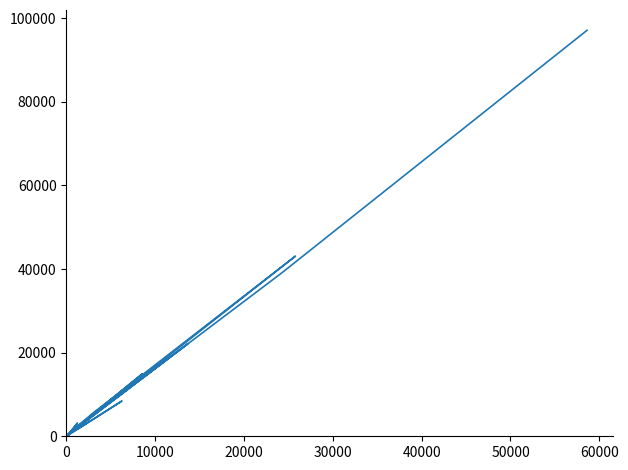

Does the chart have visible grid lines?

No